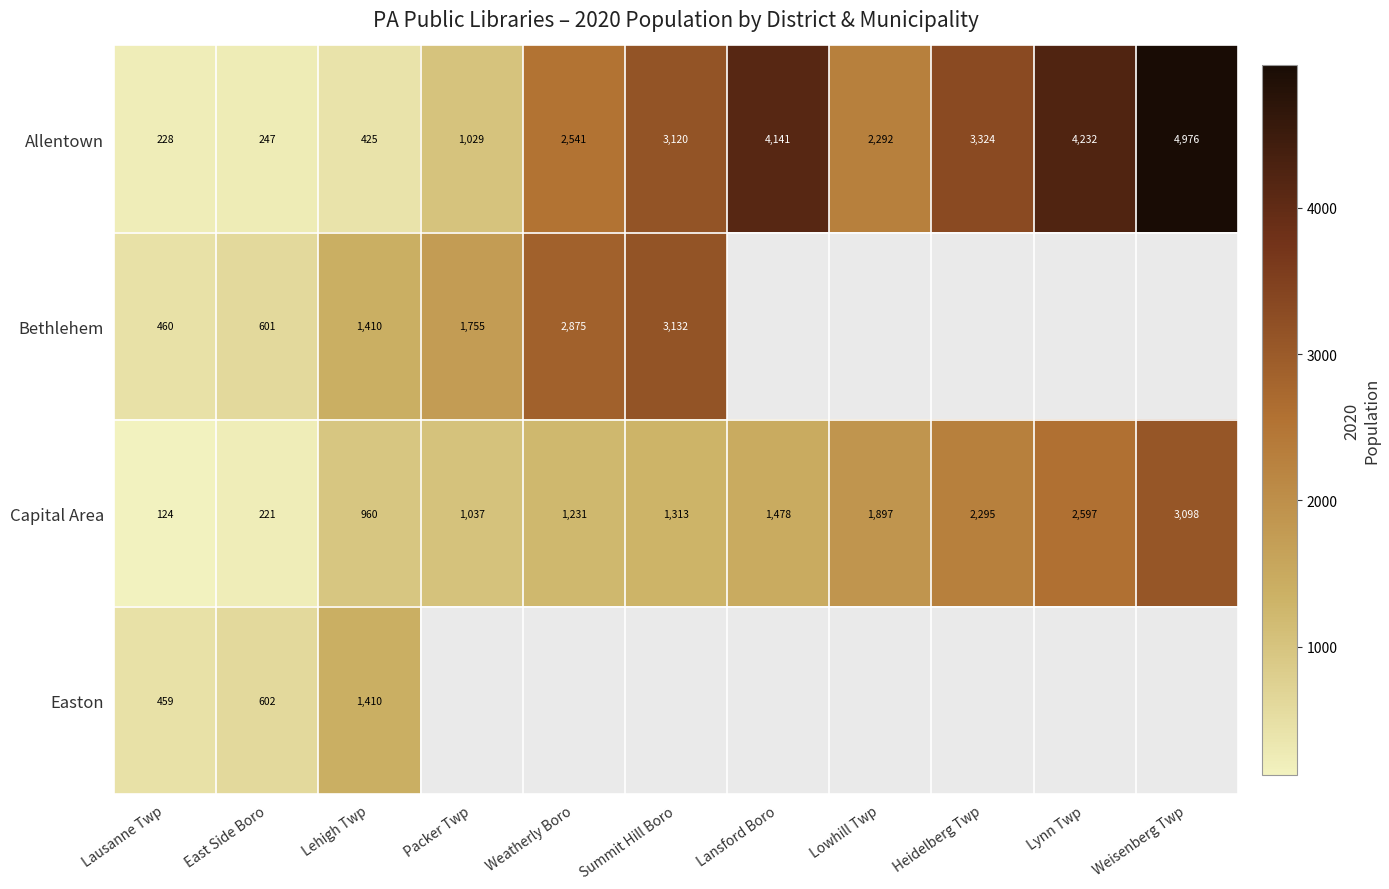

Which category has the lowest value in the Capital Area series?

Lausanne Twp